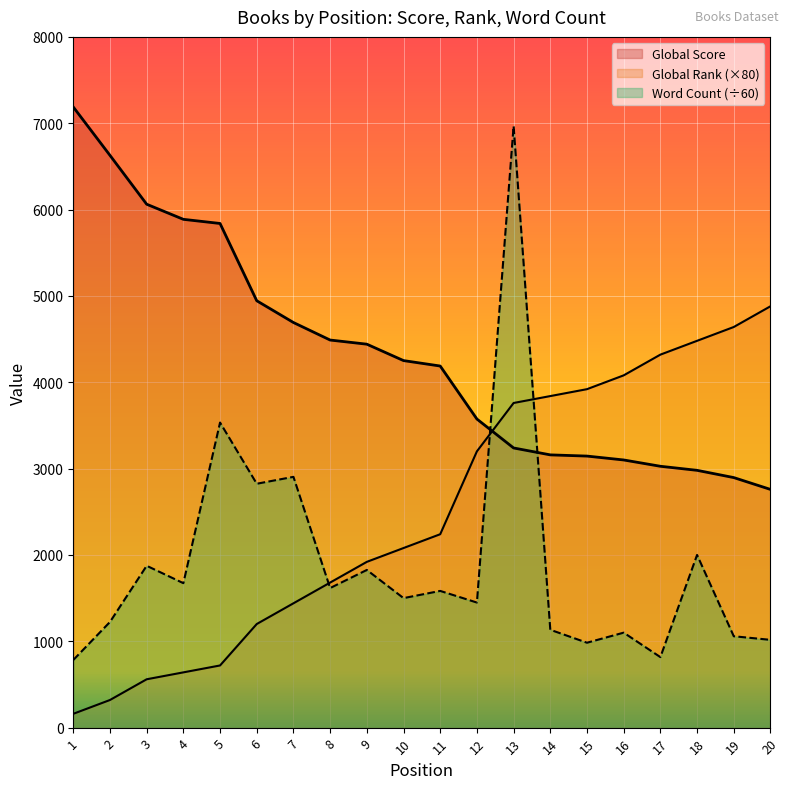

Reading left to right, extract all data points from this chart.

Global Score: 7188.0	6628.0	6062.0	5887.0	5839.0	4944.0	4692.0	4489.0	4441.0	4251.0	4188.0	3574.0	3239.0	3159.0	3145.0	3100.0	3027.0	2980.0	2896.0	2759.0
Global Rank: 160.0	320.0	560.0	640.0	720.0	1200.0	1440.0	1680.0	1920.0	2080.0	2240.0	3200.0	3760.0	3840.0	3920.0	4080.0	4320.0	4480.0	4640.0	4880.0
Word Count: 783.3	1224.0	1874.5	1673.1	3533.3	2824.7	2904.5	1616.7	1826.2	1500.0	1583.3	1448.7	6967.6	1133.3	983.3	1100.0	816.7	2000.0	1058.3	1016.7